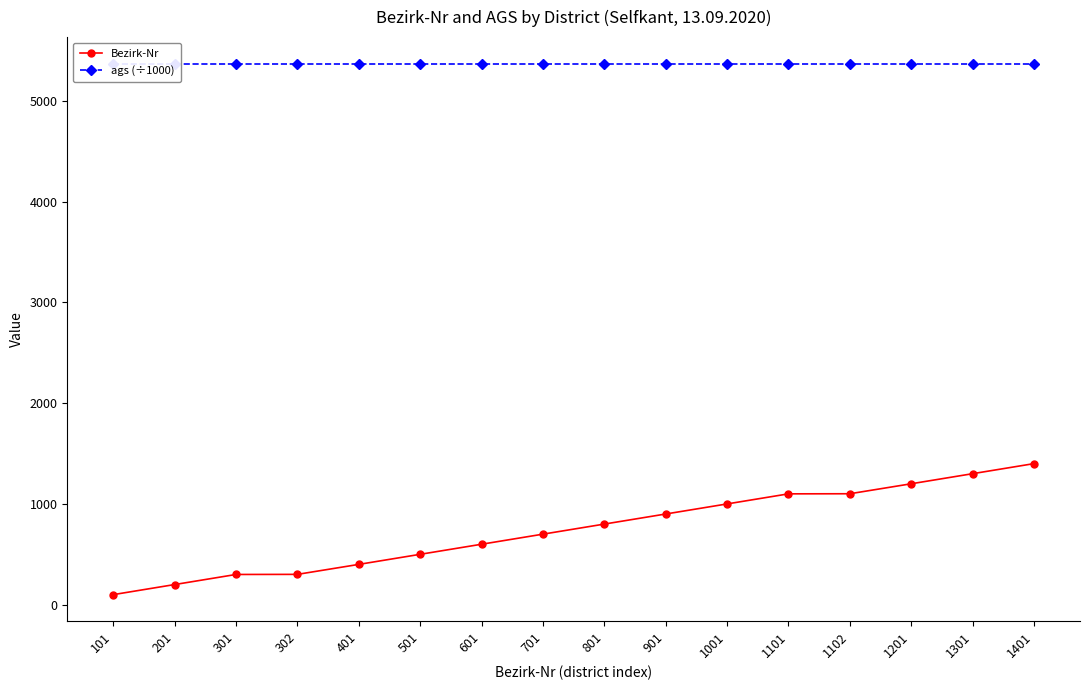

True or false: ags (÷1000) has a value of 9065.0 at 1201.

False